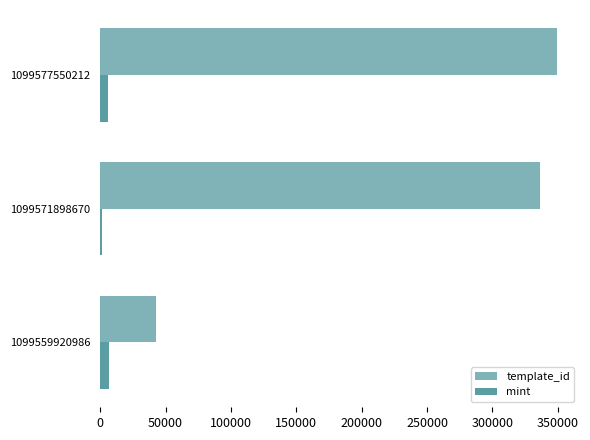

At 1099577550212, list the series in order from largest to smallest.

template_id, mint